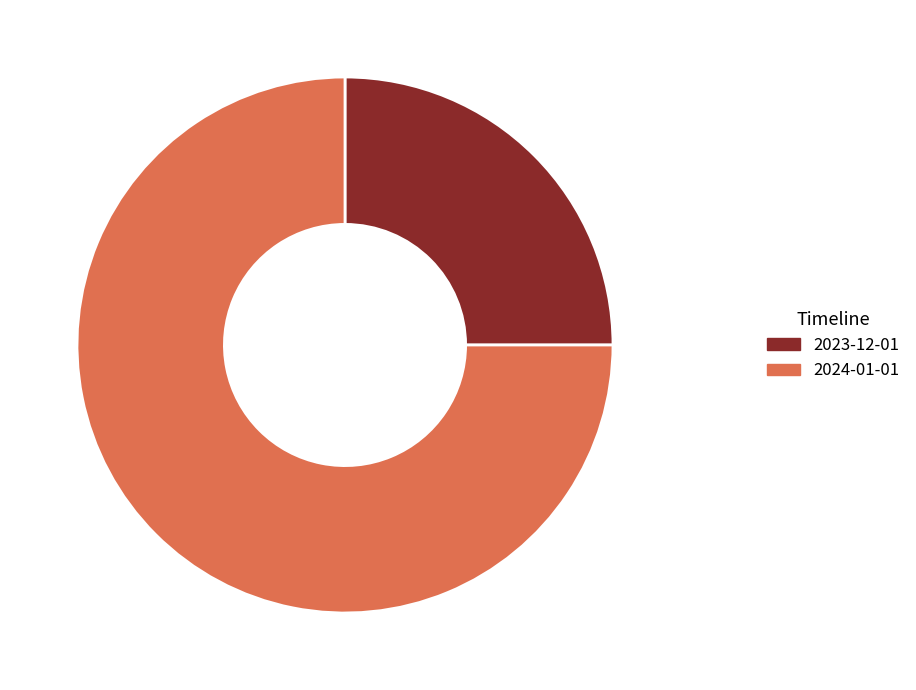

To the nearest percent, what portion does 2024-01-01 represent?

75%